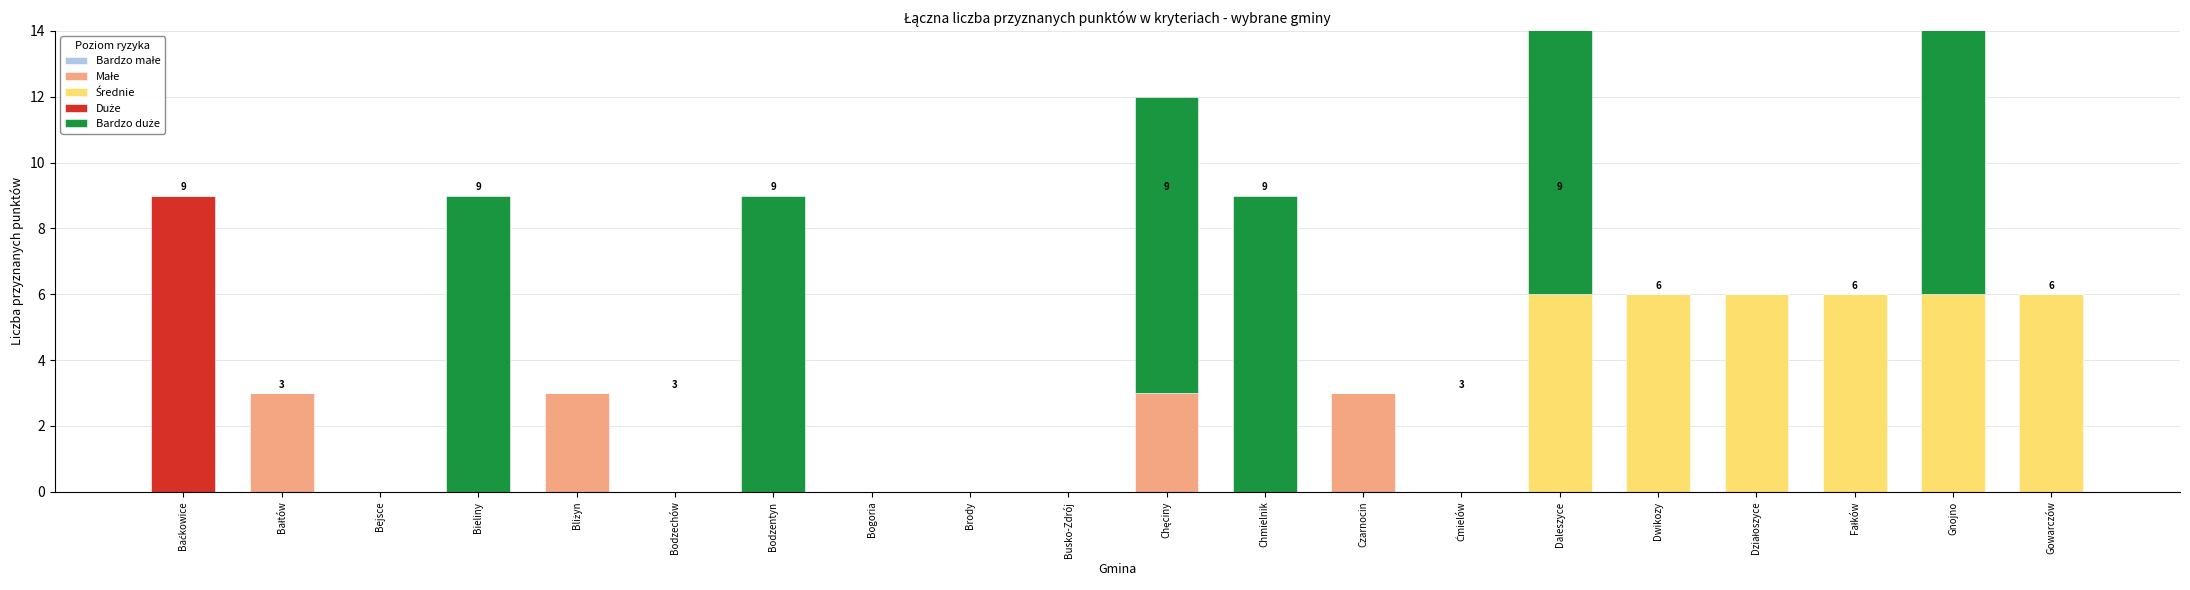

Rank the categories by Bardzo małe value from highest to lowest.

Baćkowice, Bałtów, Bejsce, Bieliny, Bliżyn, Bodzechów, Bodzentyn, Bogoria, Brody, Busko-Zdrój, Chęciny, Chmielnik, Czarnocin, Ćmielów, Daleszyce, Dwikozy, Działoszyce, Fałków, Gnojno, Gowarczów